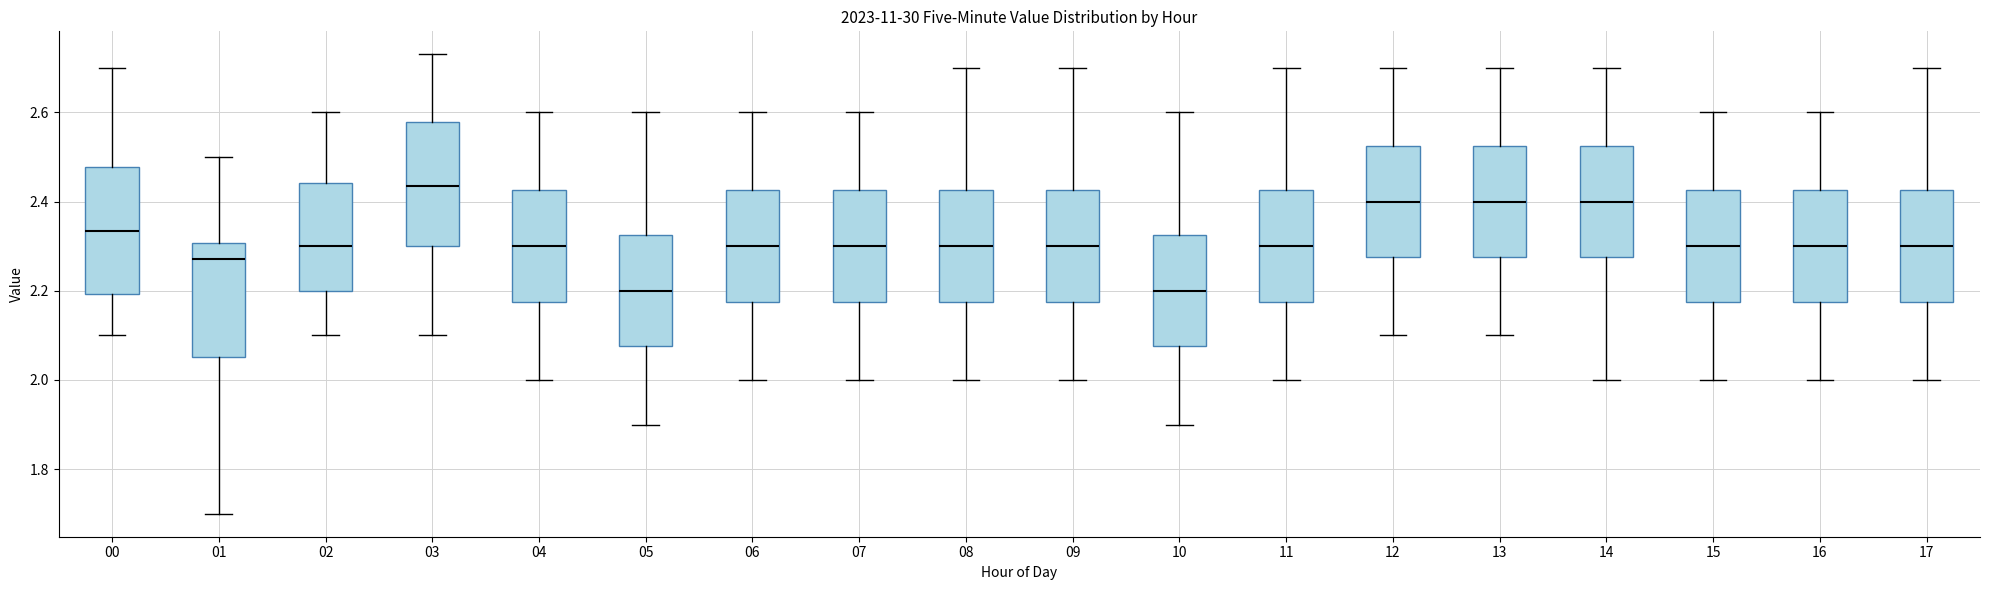

Where does the median line of the box at x = 08 sit on the y-axis? The values are not printed on the chart, so give them approximately, as read against the axis.

2.30